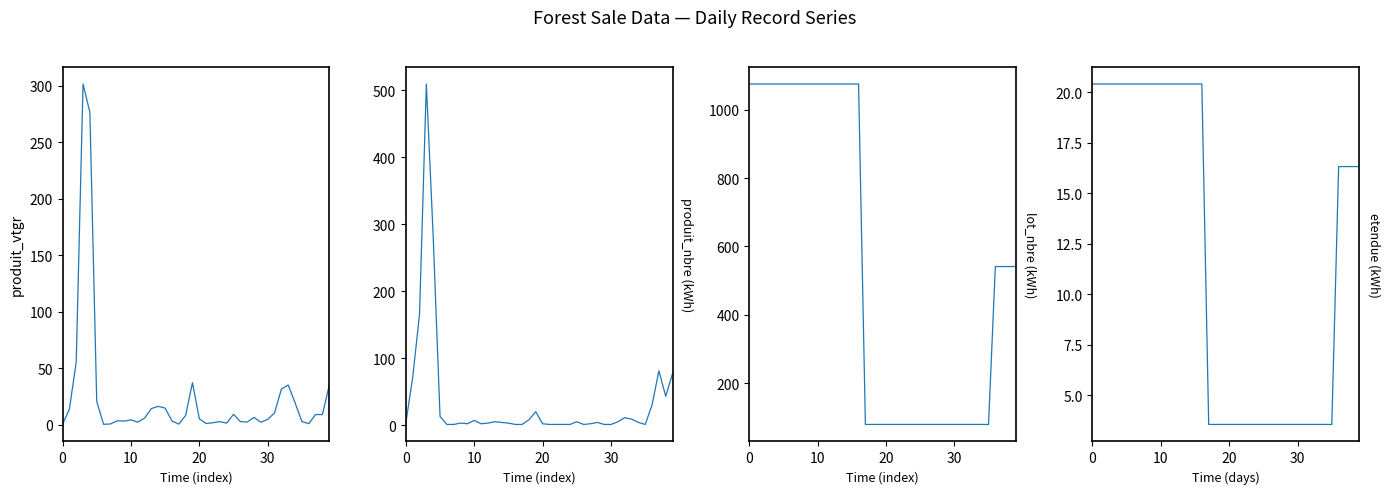

What is the approximate value of etendue at 18?

3.5